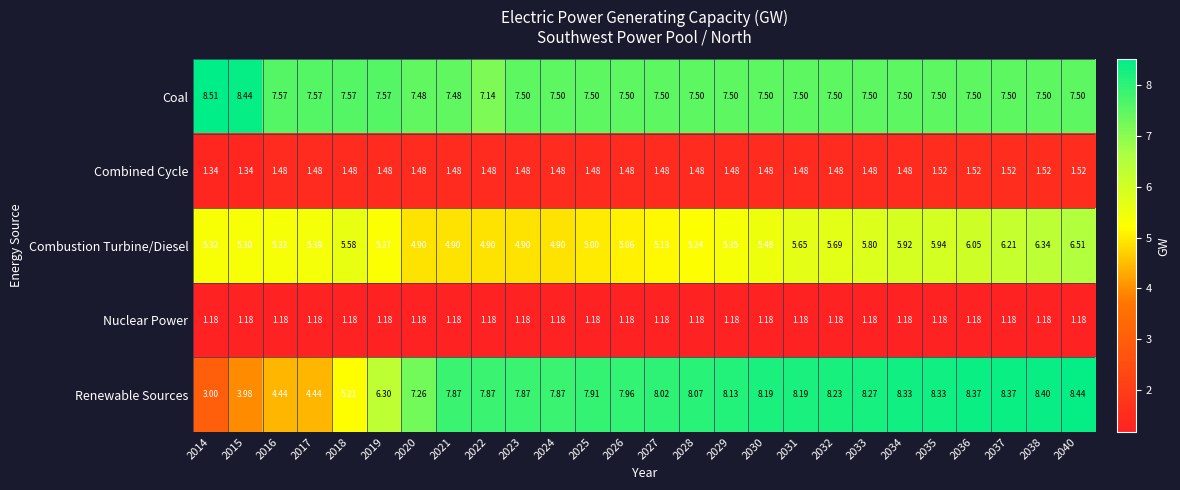

Which series has the largest total across all categories?

Coal